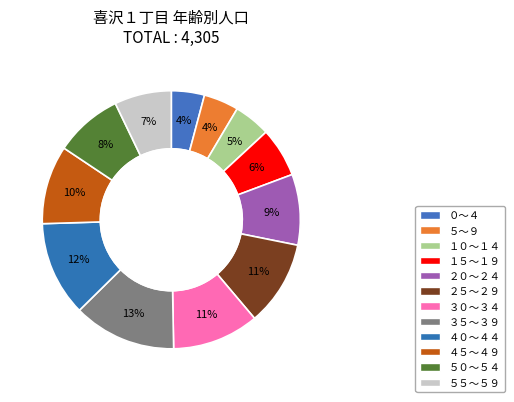

To the nearest percent, what portion does ０～４ represent?

4%